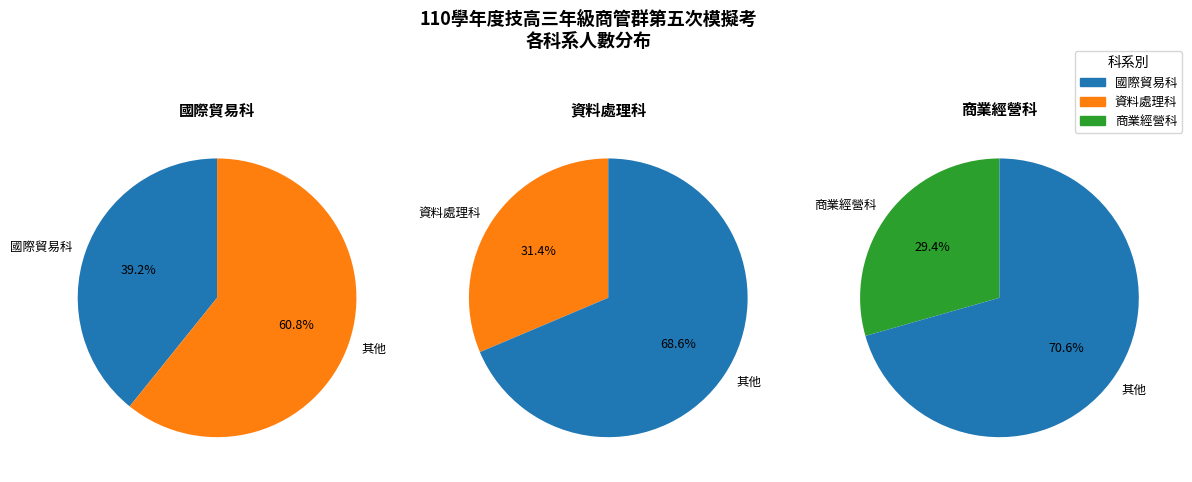

What is the change in value from 資料處理科 to 商業經營科?

-2